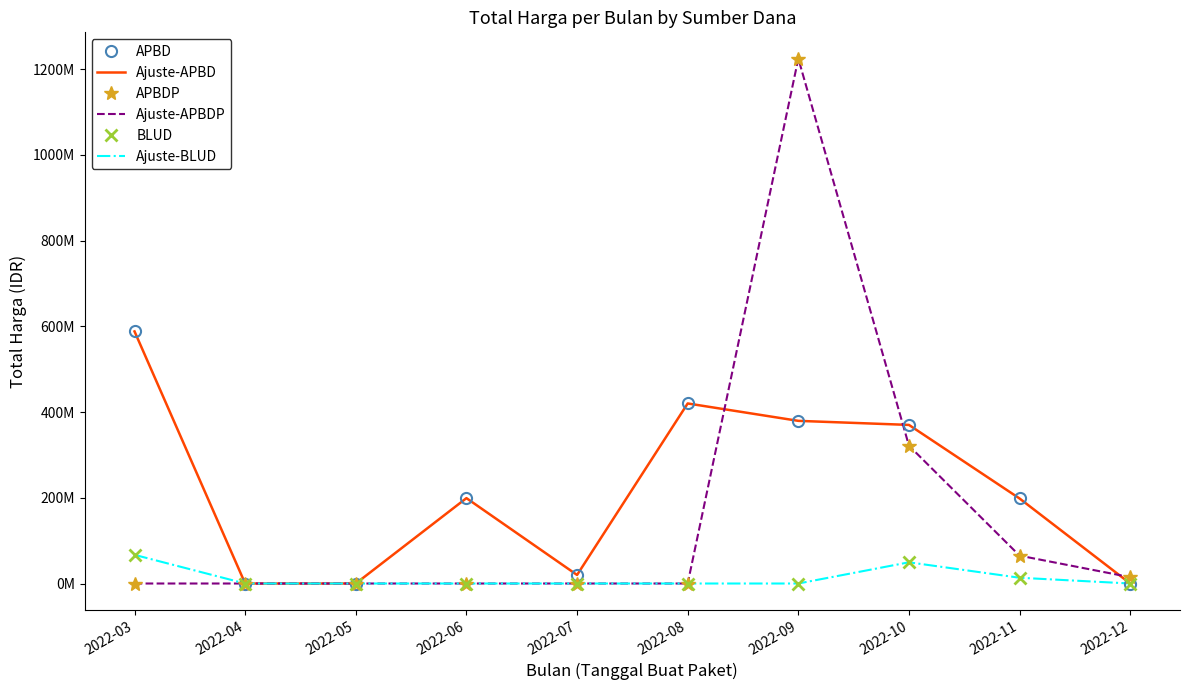

How many data points in Ajuste-BLUD are above 0?

3